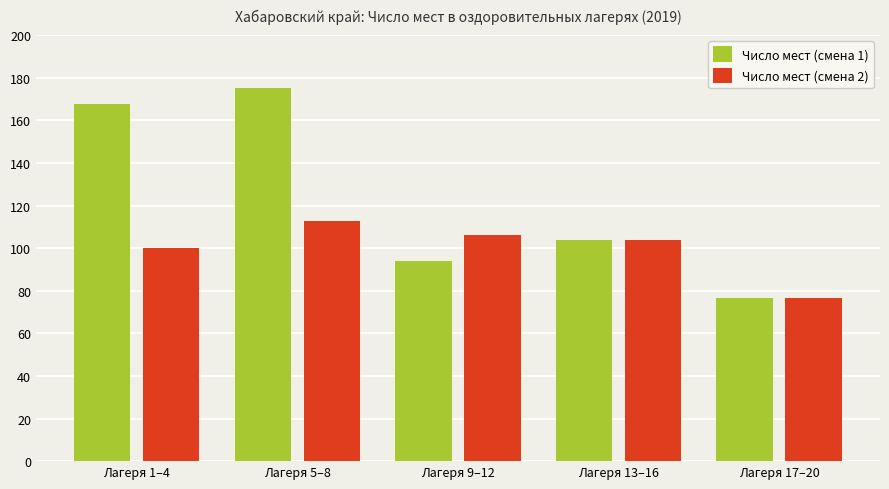

Which series has the largest total across all categories?

Число мест (смена 1)